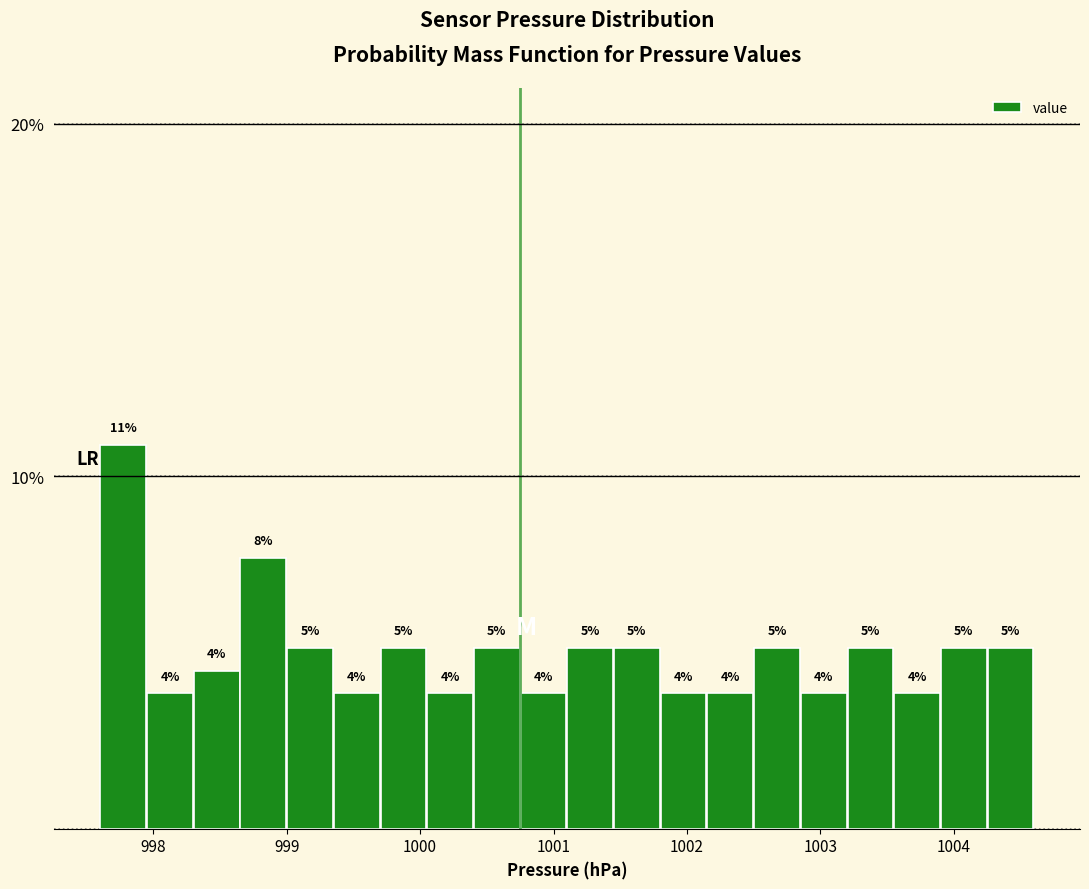

Read against the x-axis, roughly where is the centre of the tallest bar?

997.8